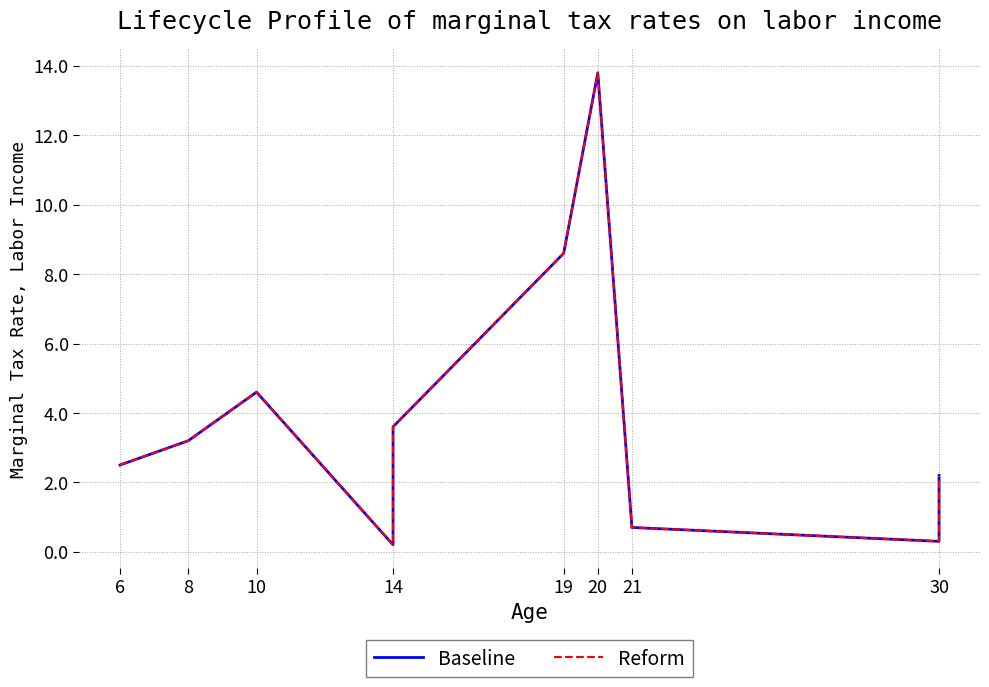

True or false: Baseline and Reform cross at least once.

False